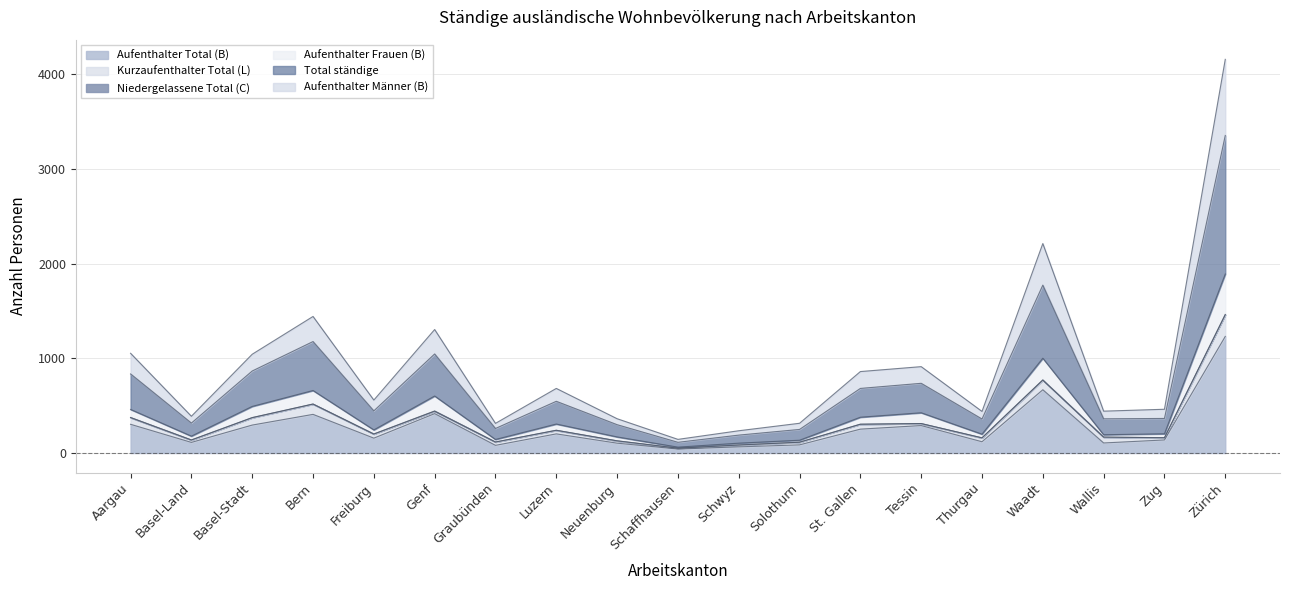

What is the value of the Aufenthalter Total (B) point at the 2nd from the left?

112